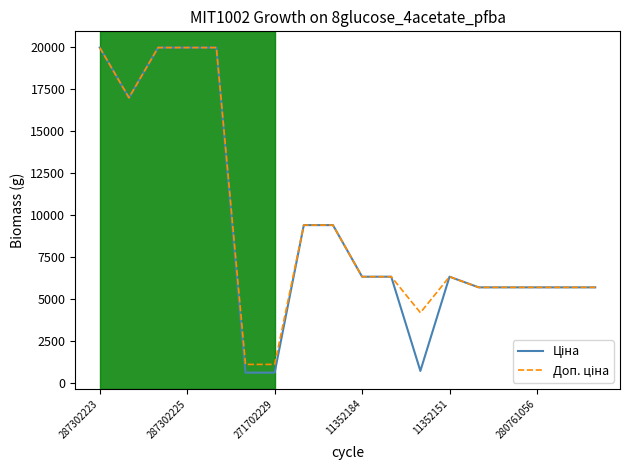

What is the smallest value displayed?

589.9